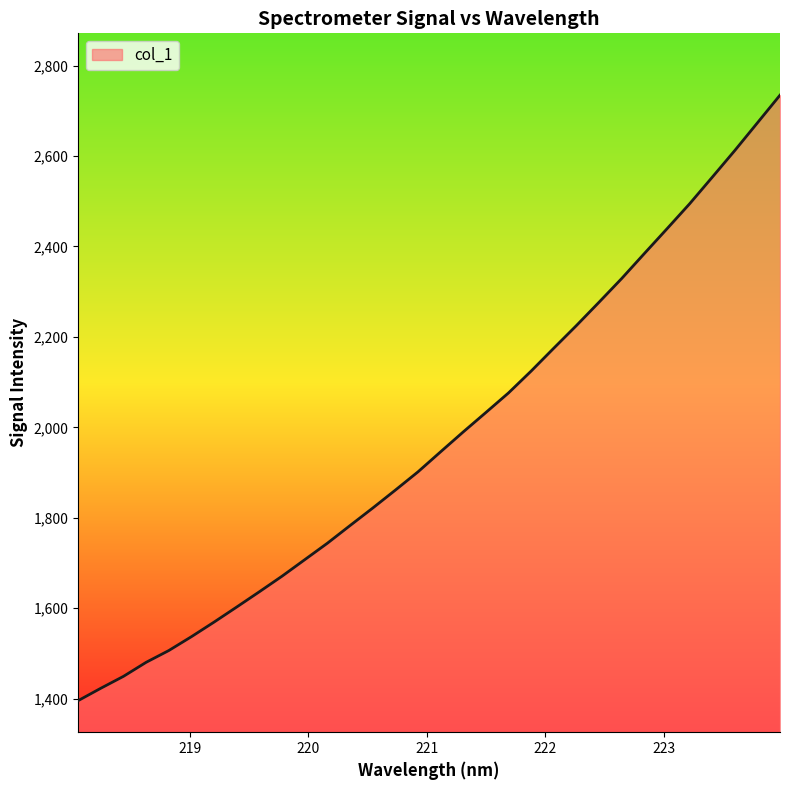

What is the difference between the second highest and second lowest values?

1250.1